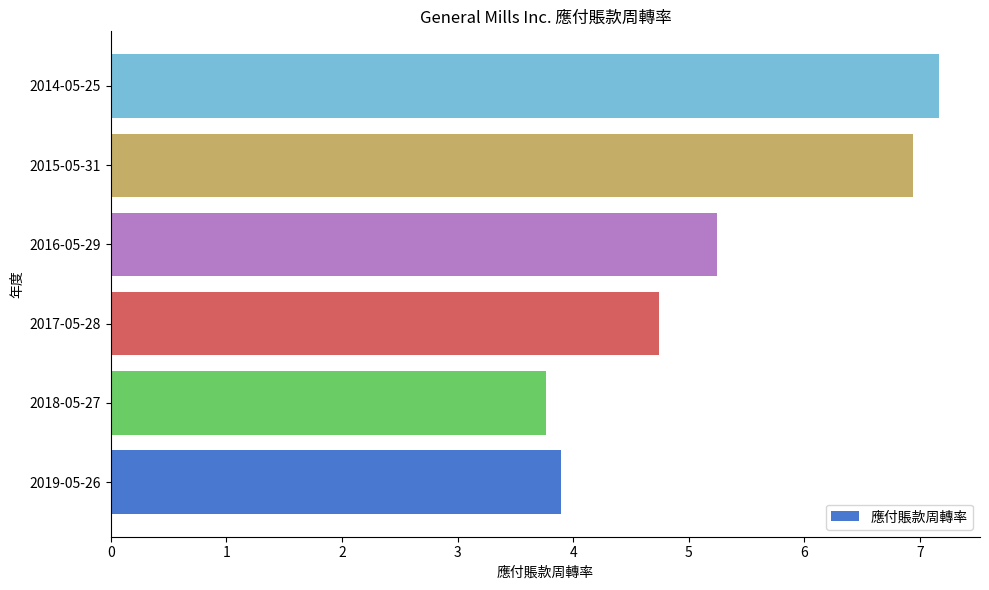

What is the maximum value shown in the chart?

7.2